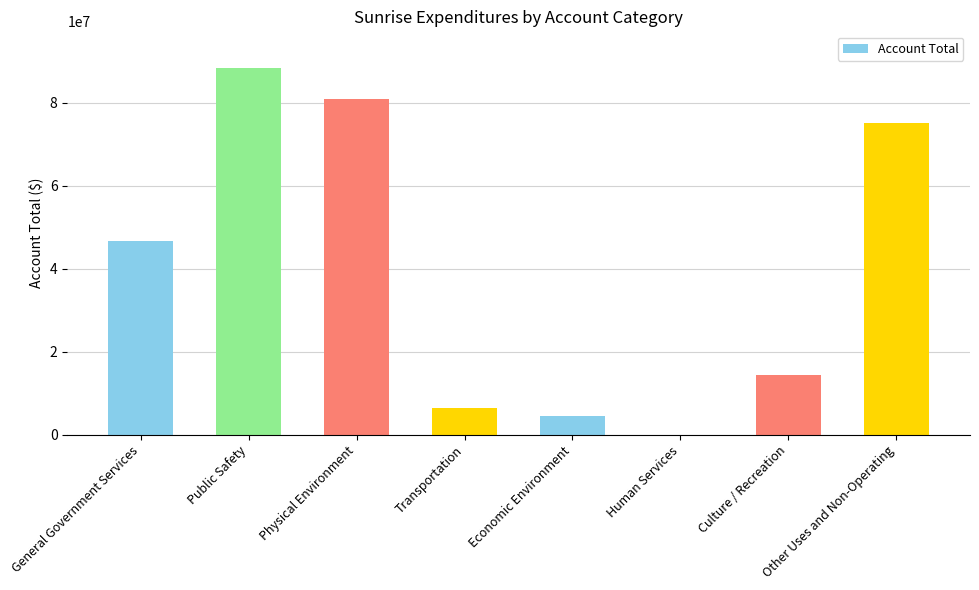

What is the maximum value shown in the chart?

88357735